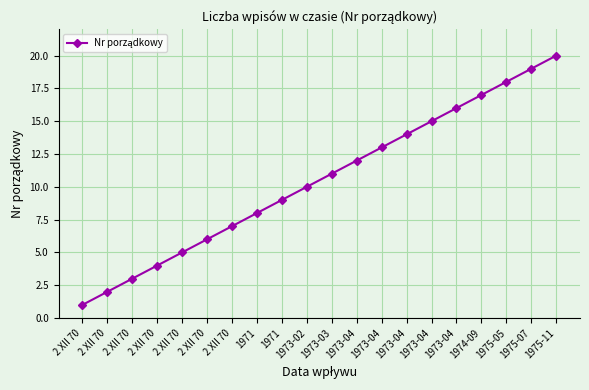

Rank the categories by value from lowest to highest.

2 XII 70, 2 XII 70, 2 XII 70, 2 XII 70, 2 XII 70, 2 XII 70, 2 XII 70, 1971, 1971, 1973-02, 1973-03, 1973-04, 1973-04, 1973-04, 1973-04, 1973-04, 1974-09, 1975-05, 1975-07, 1975-11